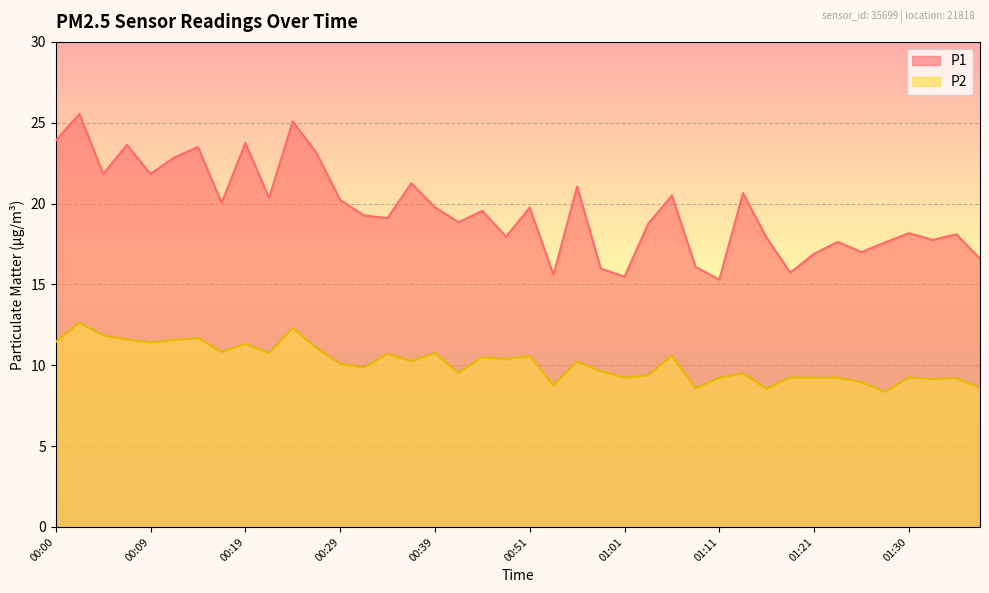

What is the label of the 20th point from the right?

00:51